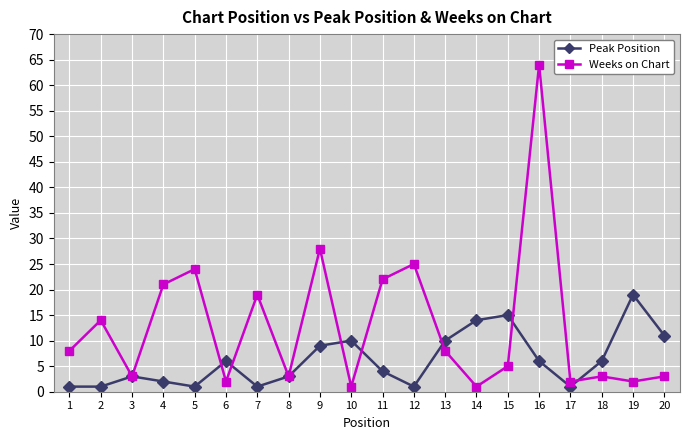

True or false: Weeks on Chart has more than 0 interior local peaks.

True